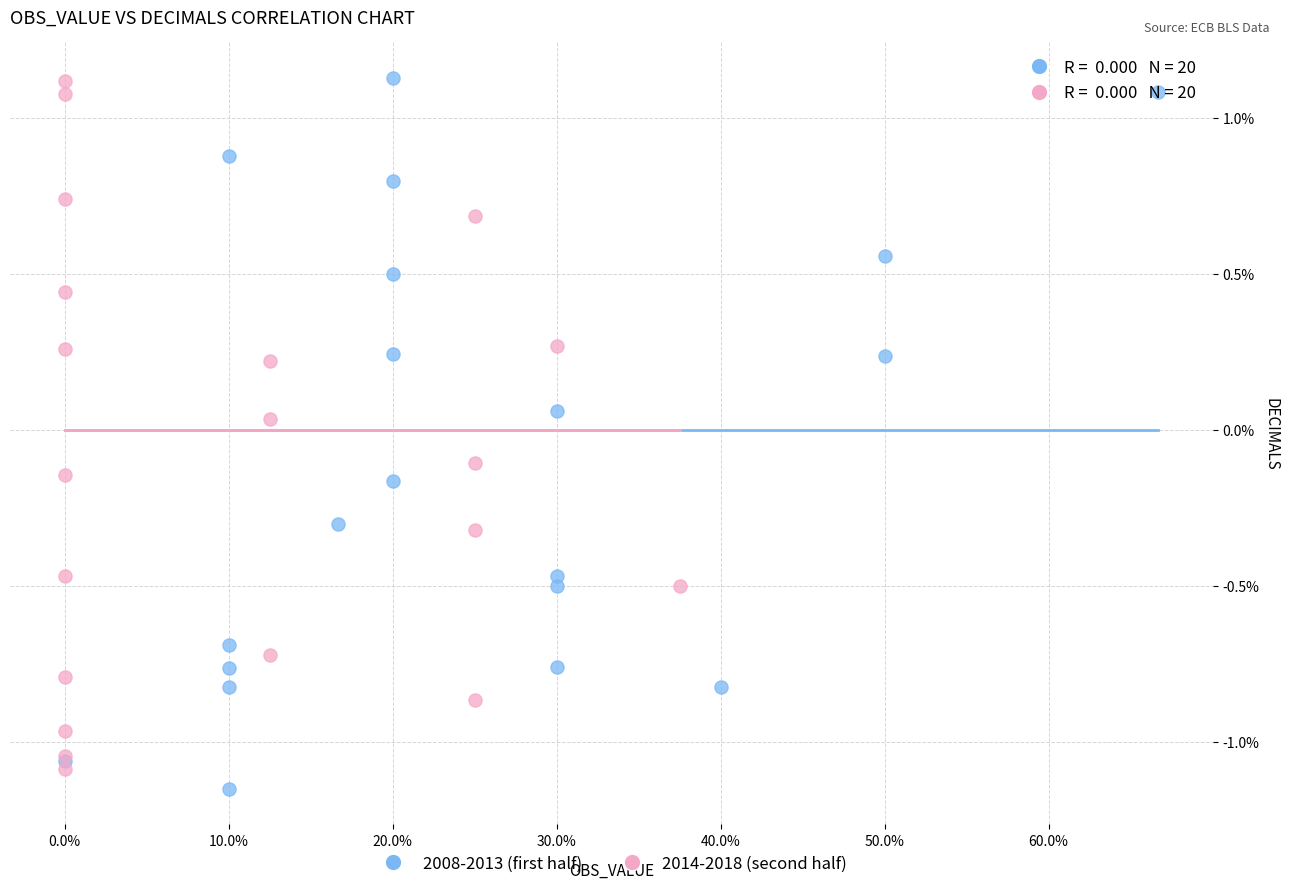

Which series reaches the minimum Y coordinate?

2008-2013 (first half)